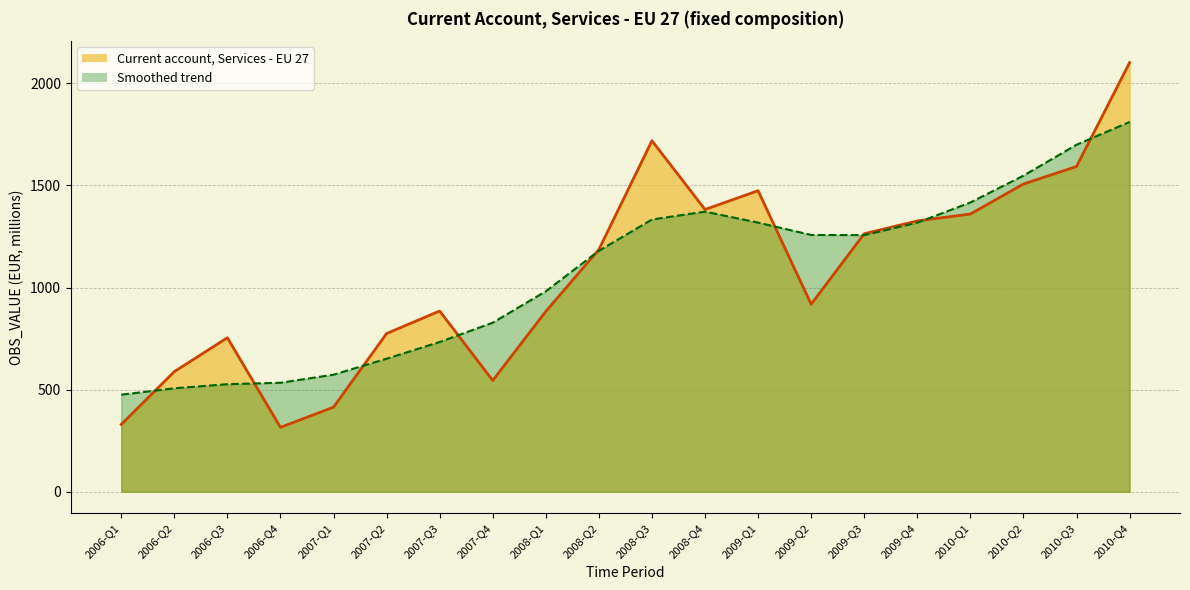

Reading left to right, list all the values displayed in this chart.

329.5	588.4	754.2	315.4	414.4	774.9	885.2	544.9	883.1	1186.1	1718.9	1382.1	1474.1	918.3	1263.5	1326.3	1359.9	1506.9	1592.8	2101.2